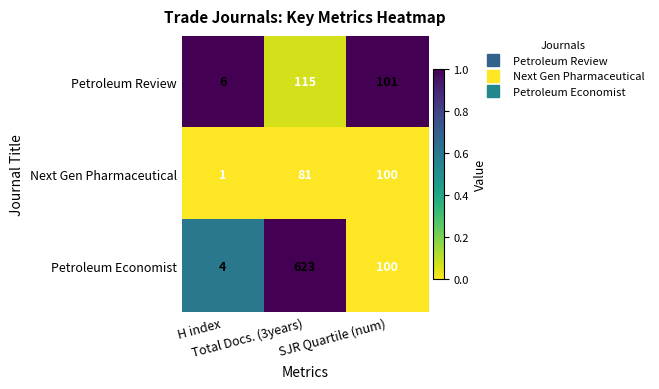

Which series has the largest range (max minus min)?

Petroleum Economist